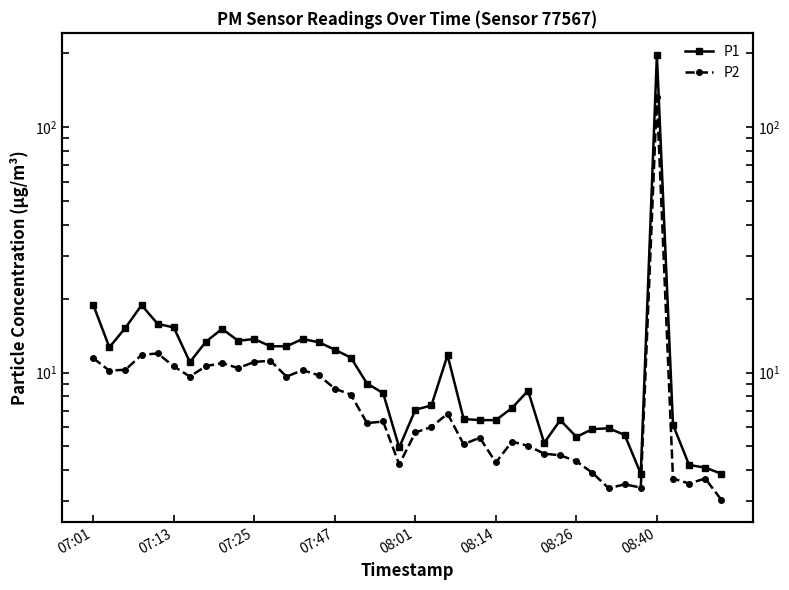

At 28, list the series in order from largest to smallest.

P1, P2